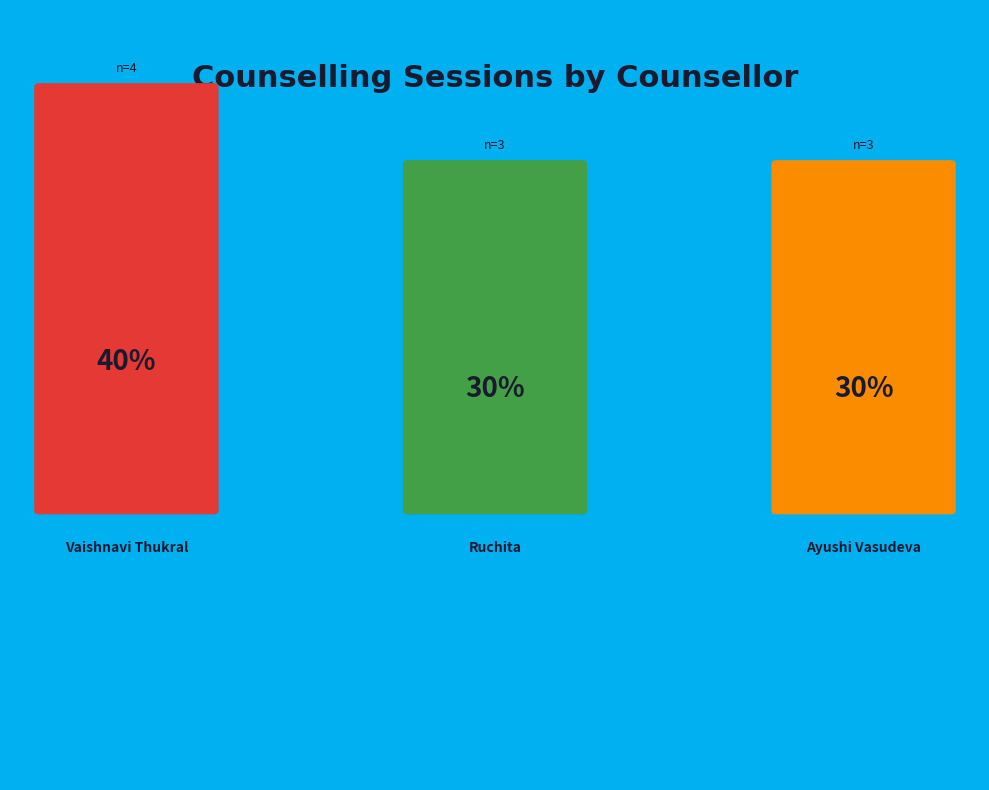

Rank the categories by value from lowest to highest.

Ruchita, Ayushi Vasudeva, Vaishnavi Thukral